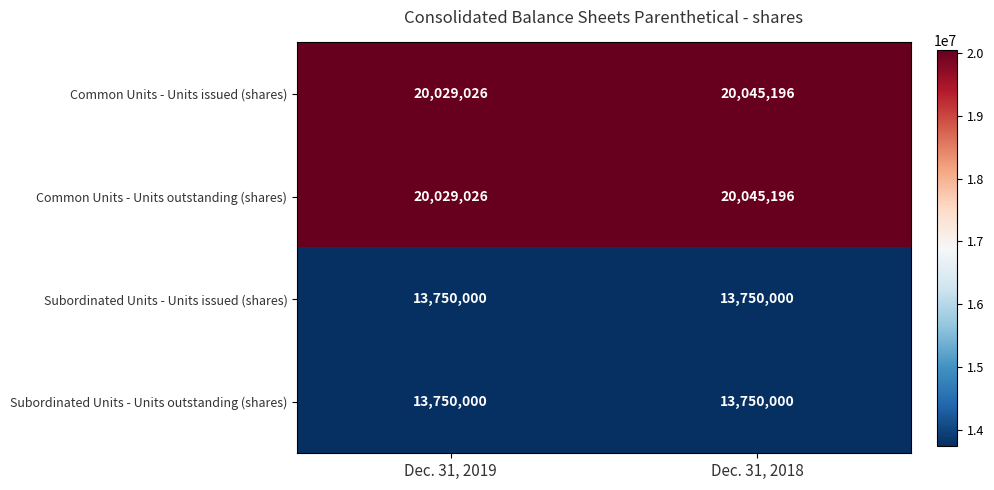

At how many categories does at least one series exceed 15437162?

2